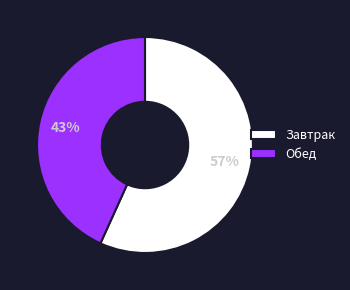

Rank the categories by value from highest to lowest.

Завтрак, Обед